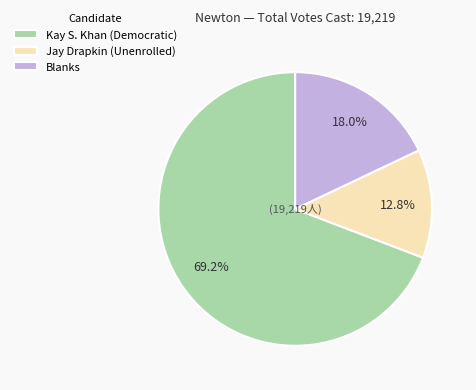

What is the smallest slice in the pie chart?

Jay Drapkin (Unenrolled)